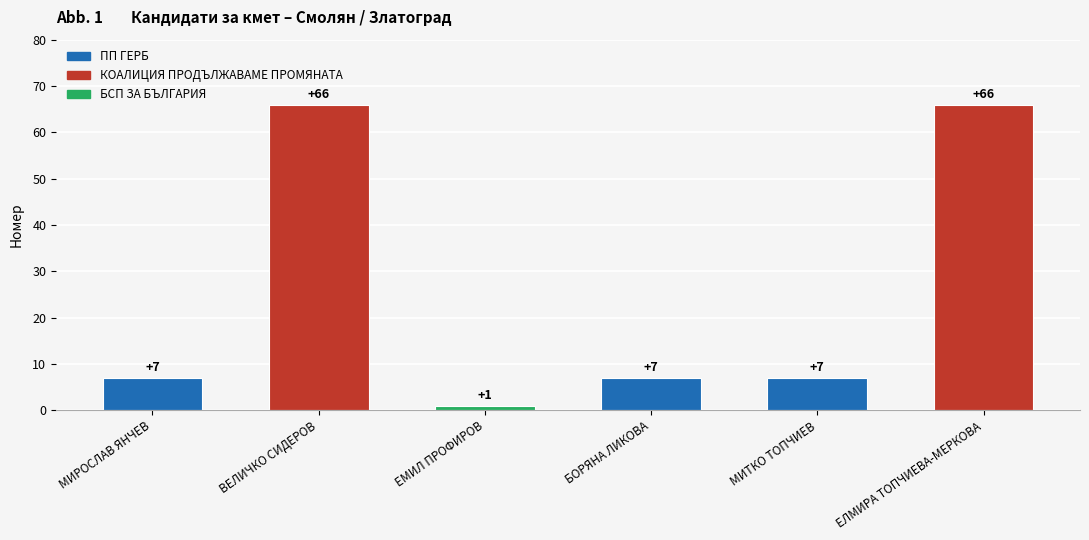

Reading right to left, extract all data points from this chart.

66	7	7	1	66	7